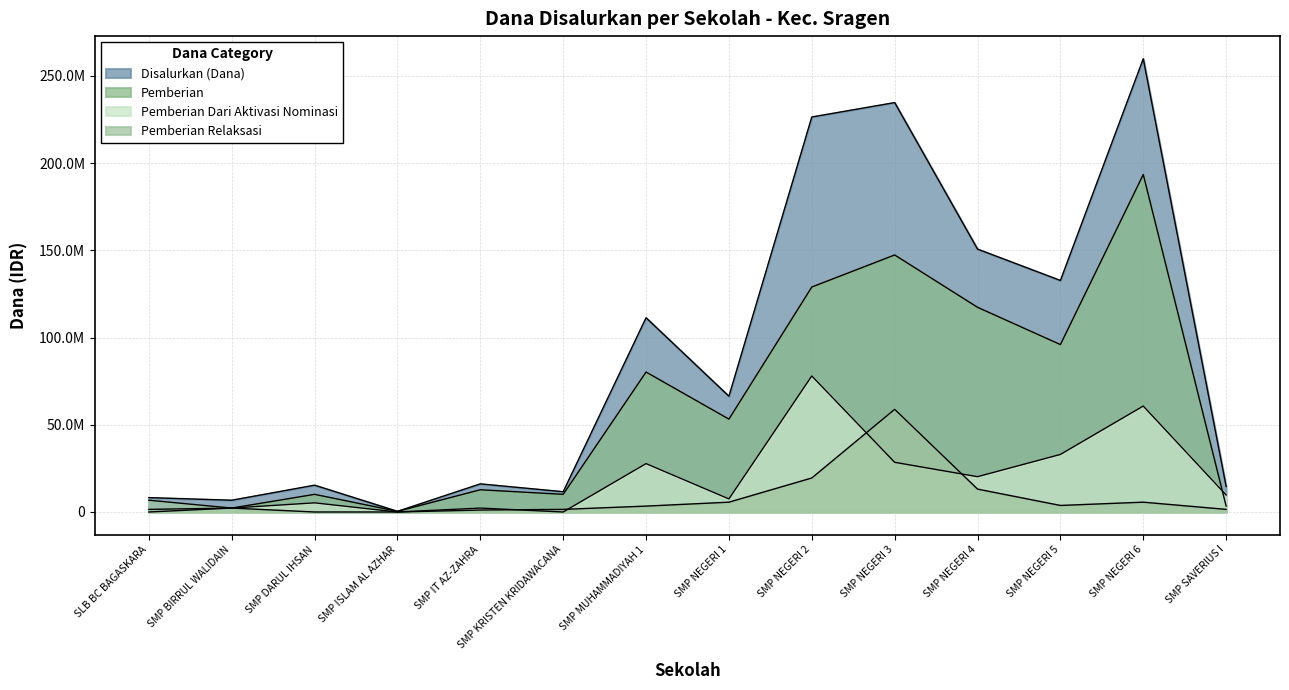

How many lines are shown in the chart?

4